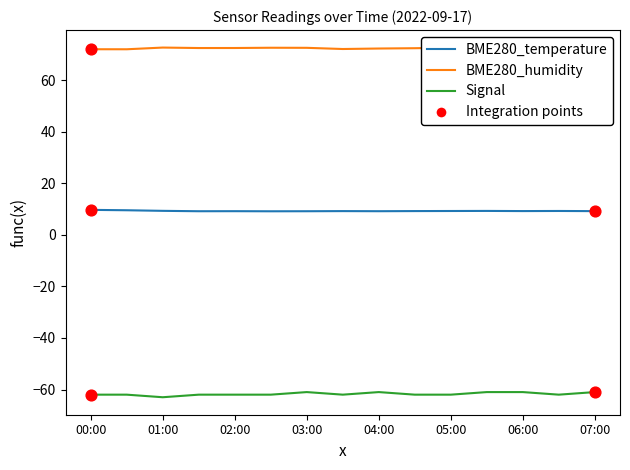

Which series has the widest spread of values?

Signal